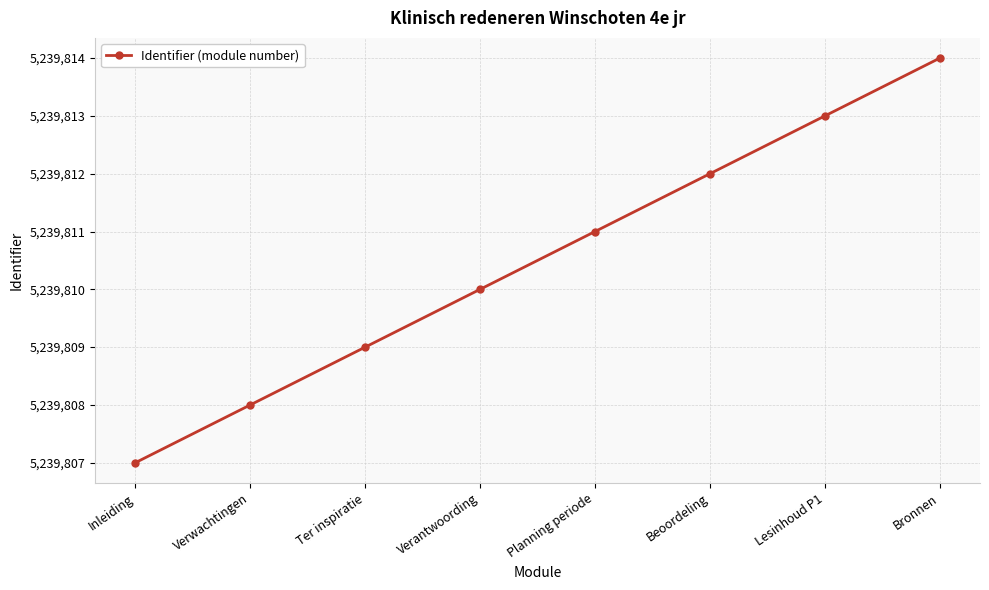

At which category does the chart reach its peak across all series?

Bronnen